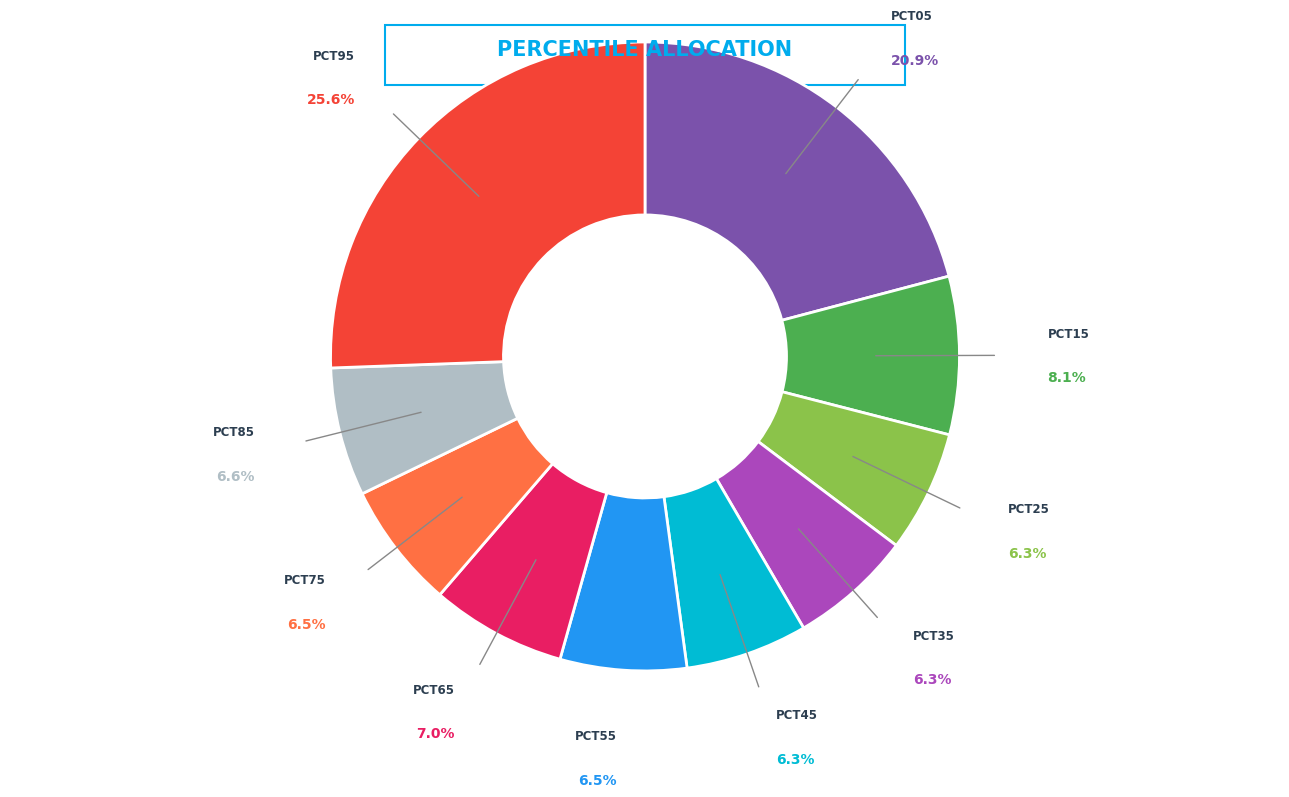

Does any single category account for the majority?

No